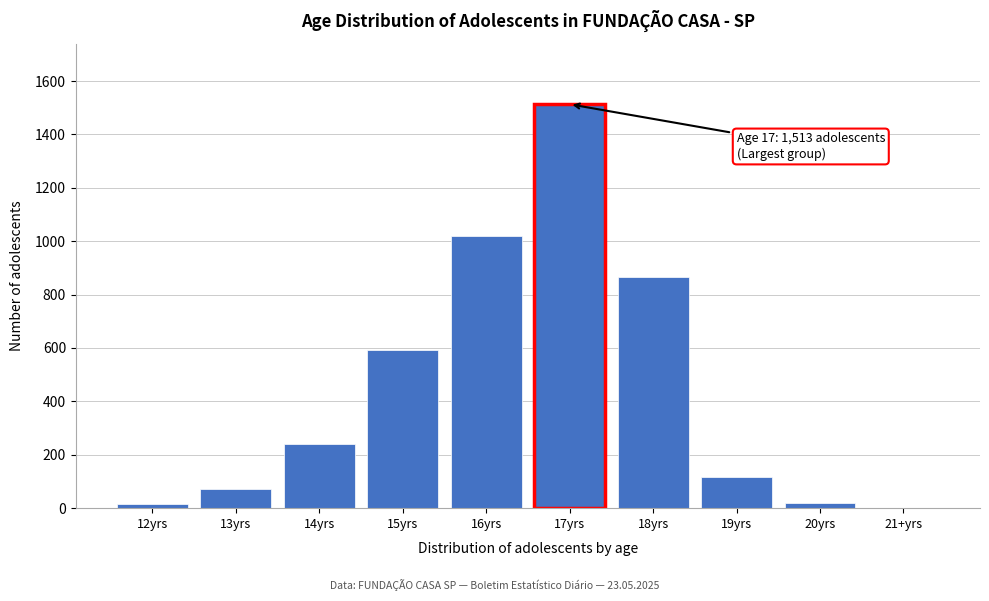

Reading left to right, transcribe all the data shown in this chart.

12yrs=14	13yrs=71	14yrs=241	15yrs=591	16yrs=1020	17yrs=1513	18yrs=867	19yrs=117	20yrs=21	21+yrs=0